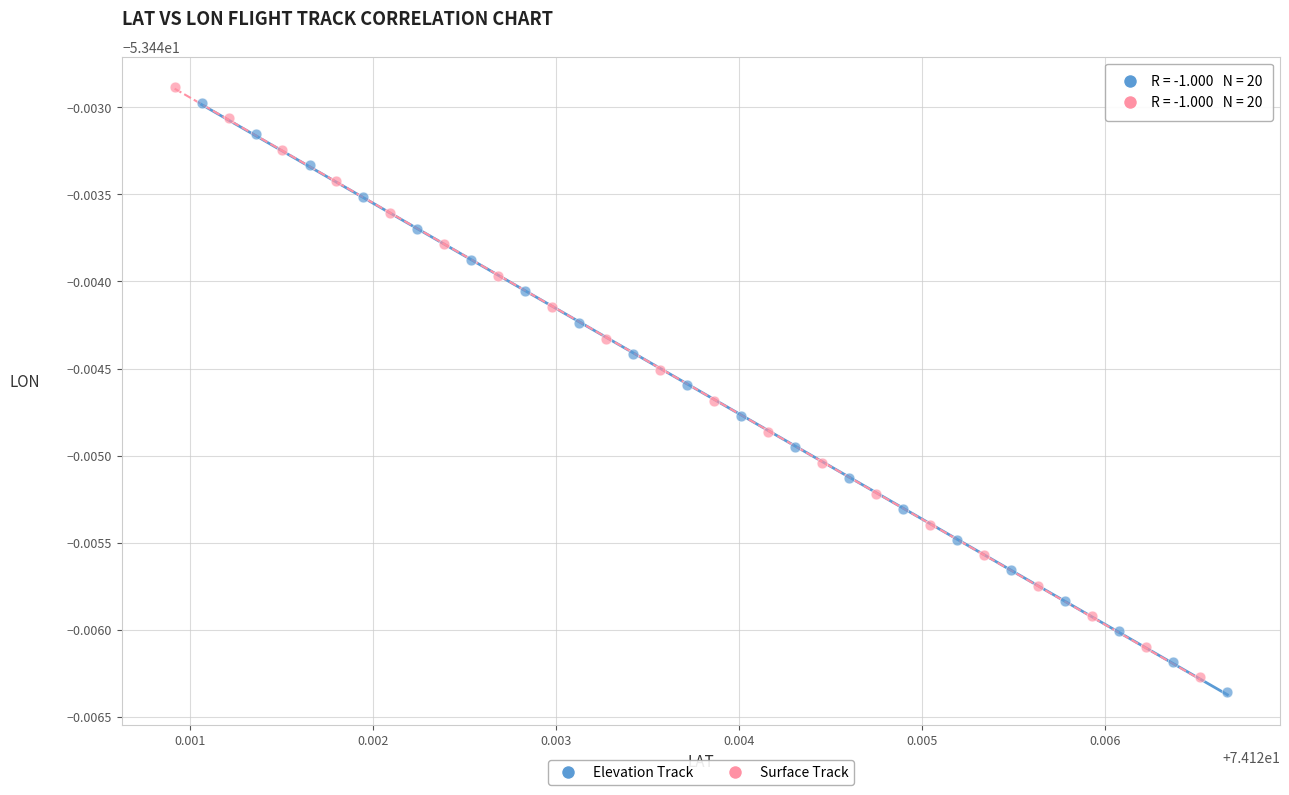

What are all the series names shown in the legend?

Elevation Track, Surface Track